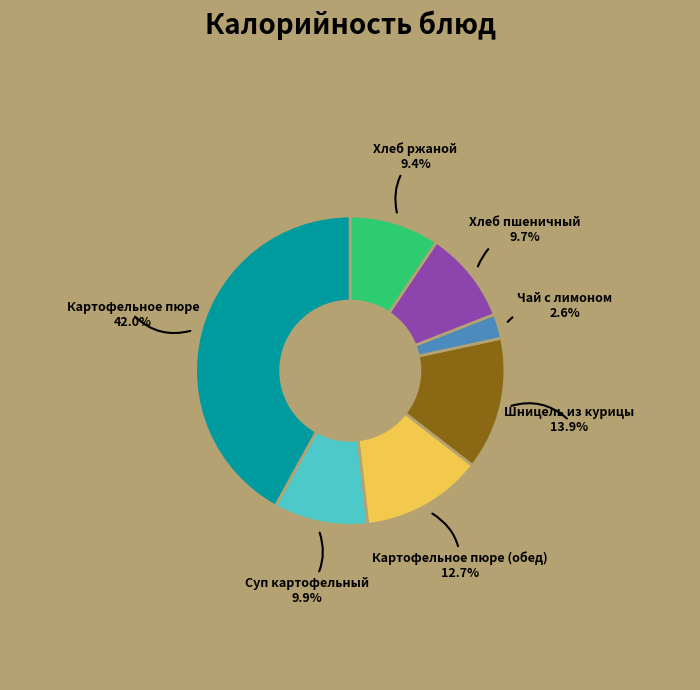

Which slice is the smallest?

Чай с лимоном